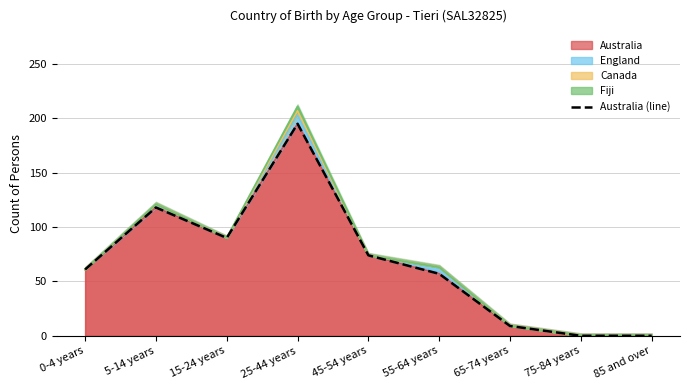

Does the chart display data point markers on the line(s)?

No